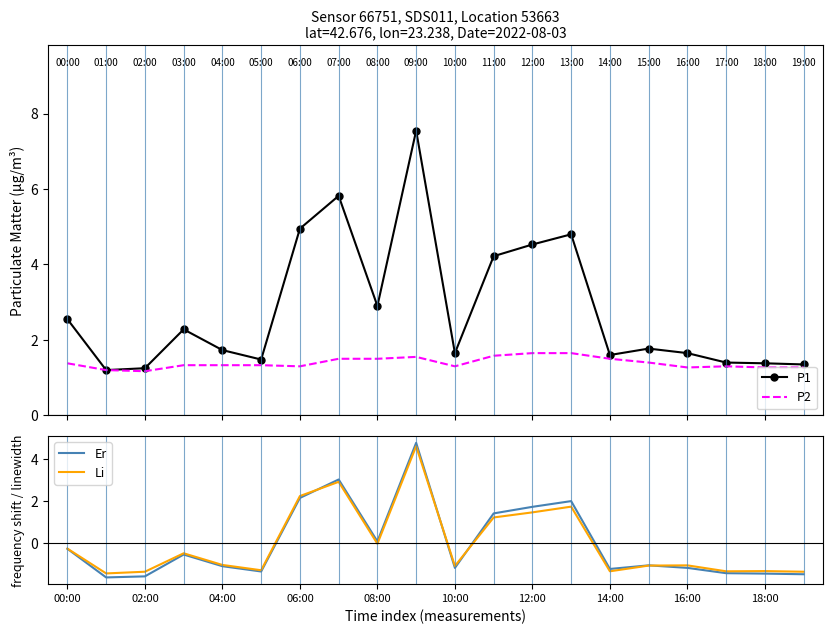

What is the difference between the highest and lowest values at 13?

3.1